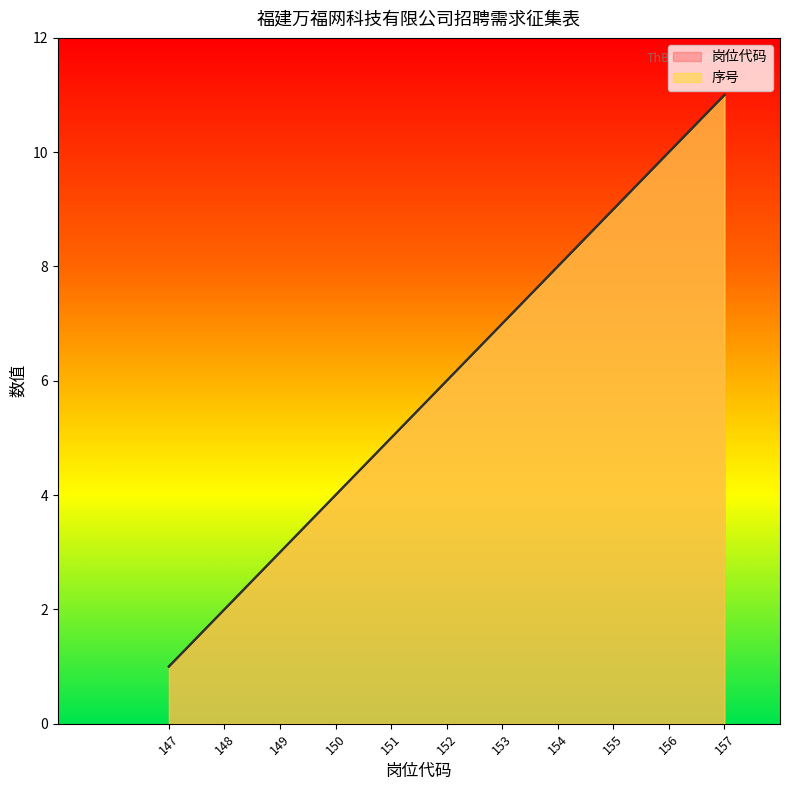

Which has a higher value, 155 or 156?

156